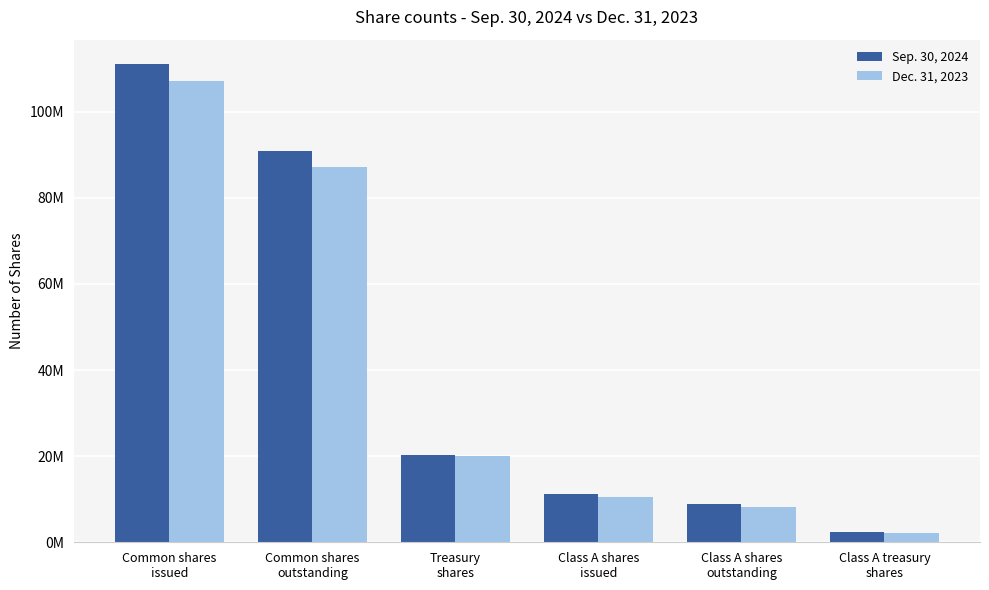

What is the difference between the Dec. 31, 2023 values at Class A shares
issued and Treasury
shares?

9538353